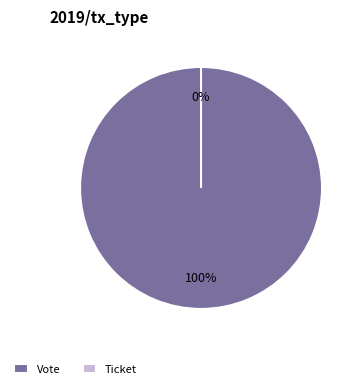

Is there a majority slice in this chart?

Yes